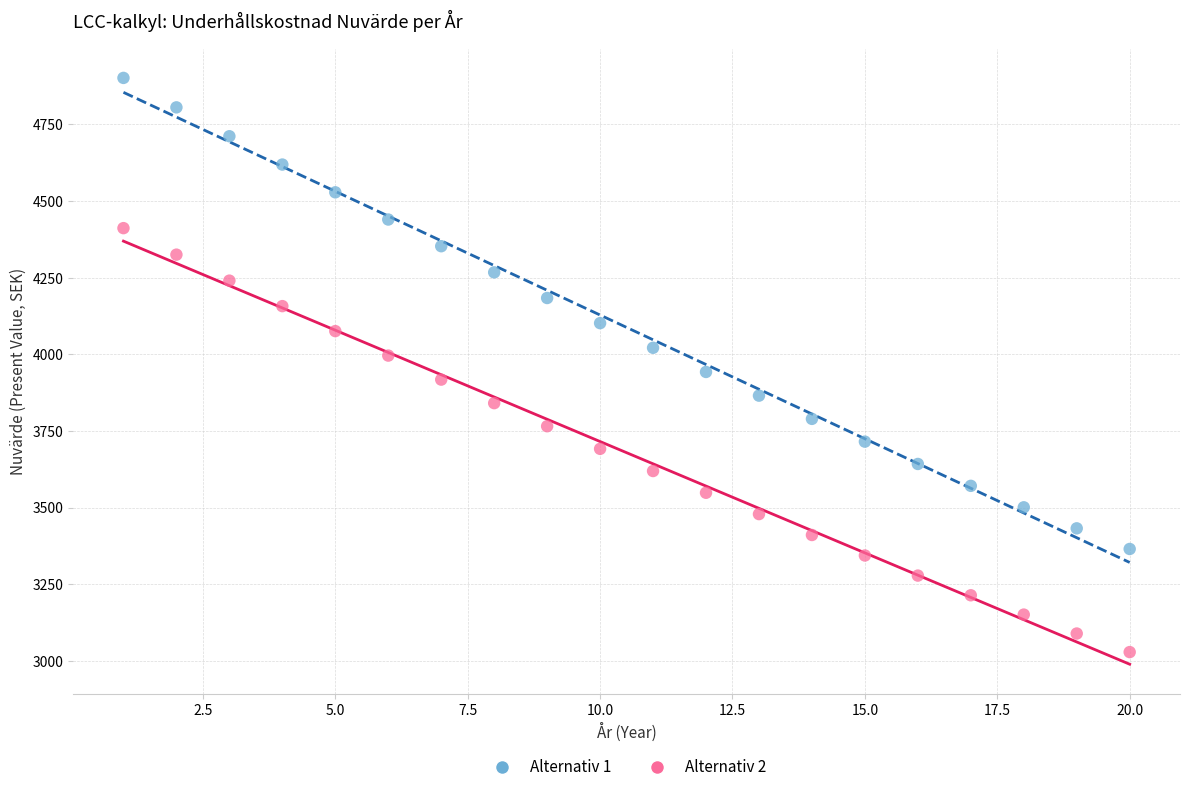

Which series has the largest Y range (max minus min)?

Alternativ 1